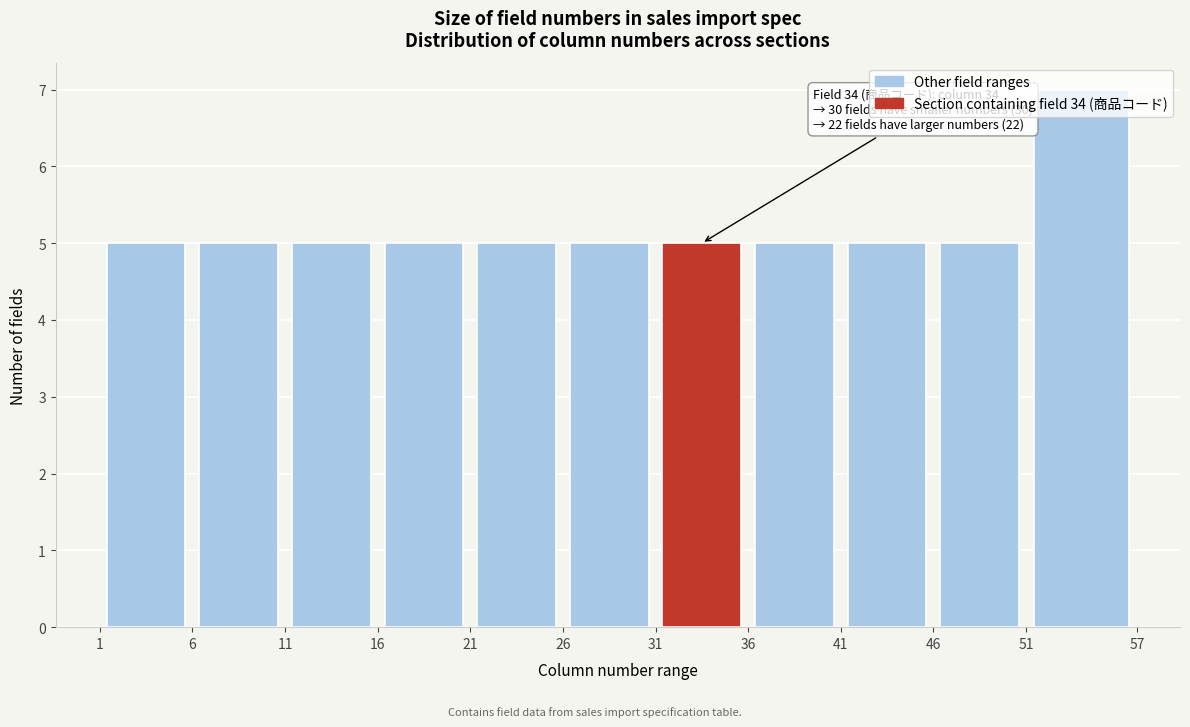

Over which range of the x-axis is the bar tallest?

51 to 57